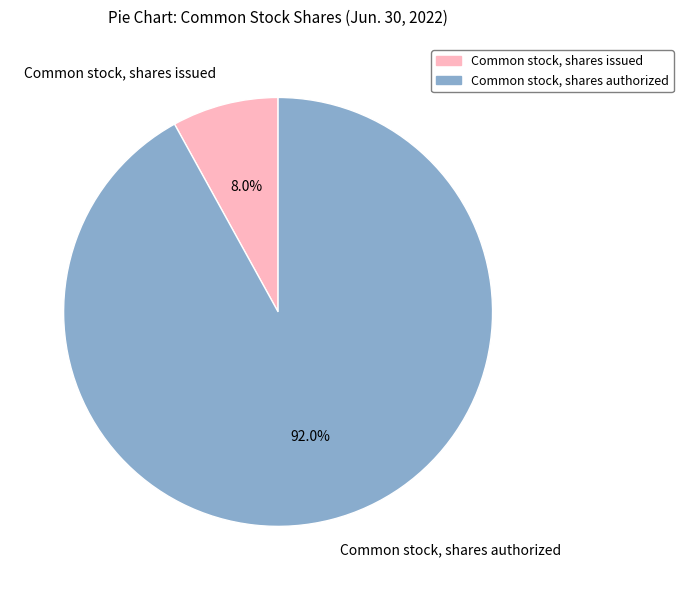

Does Common stock, shares authorized represent more than half of the total?

Yes